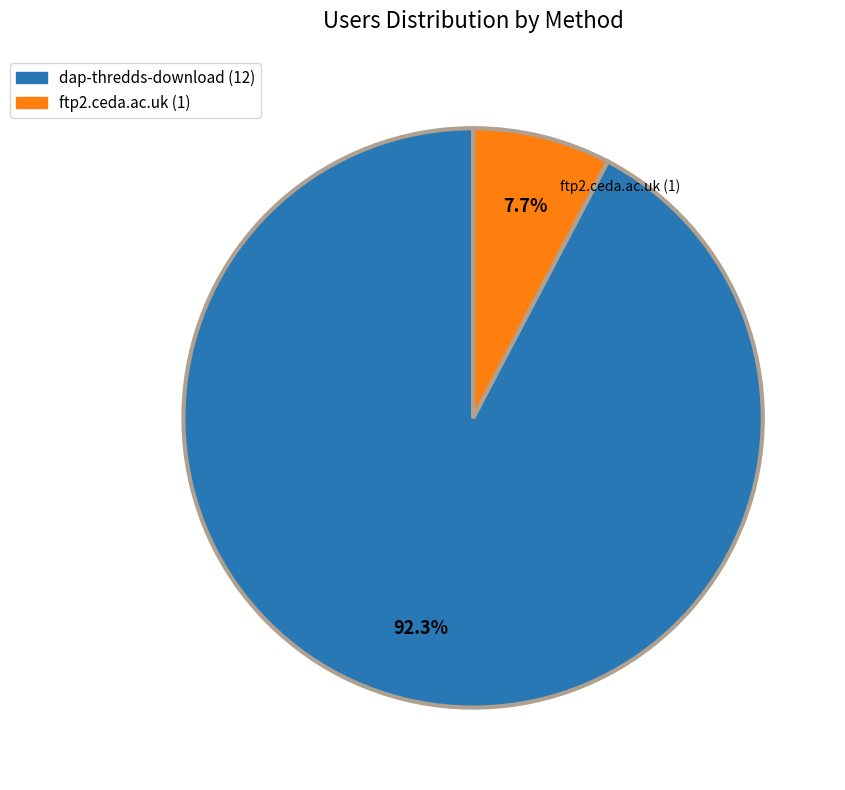

Is there any slice that represents more than half of the pie?

Yes